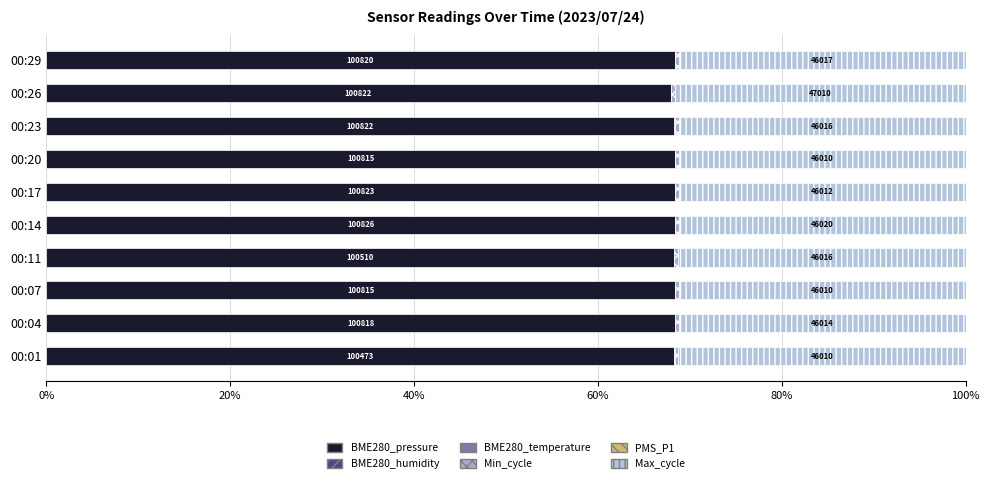

Which series has the largest total across all categories?

BME280_pressure